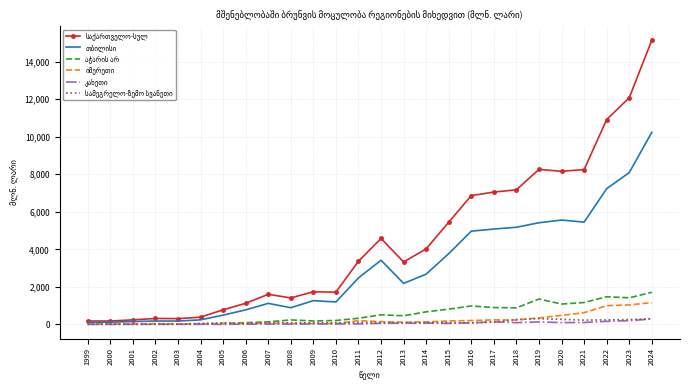

How many categories are shown in the chart?

26